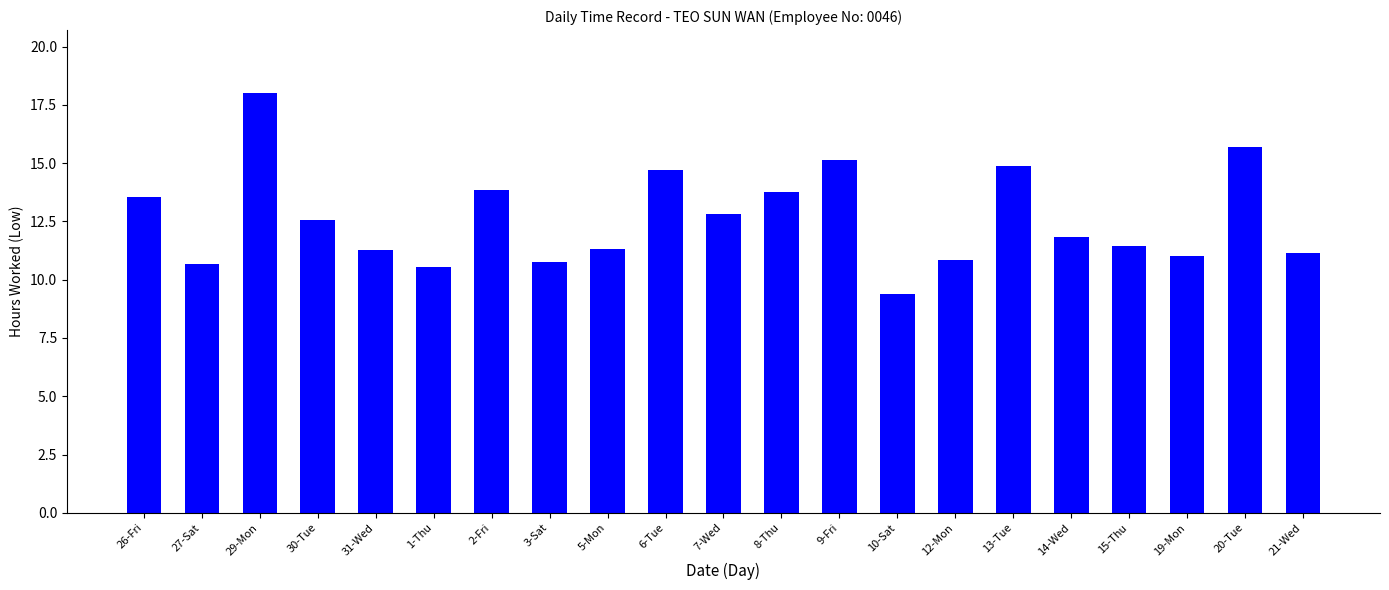

Approximately how many times larger is the value at 7-Wed compared to 30-Tue?

1.0